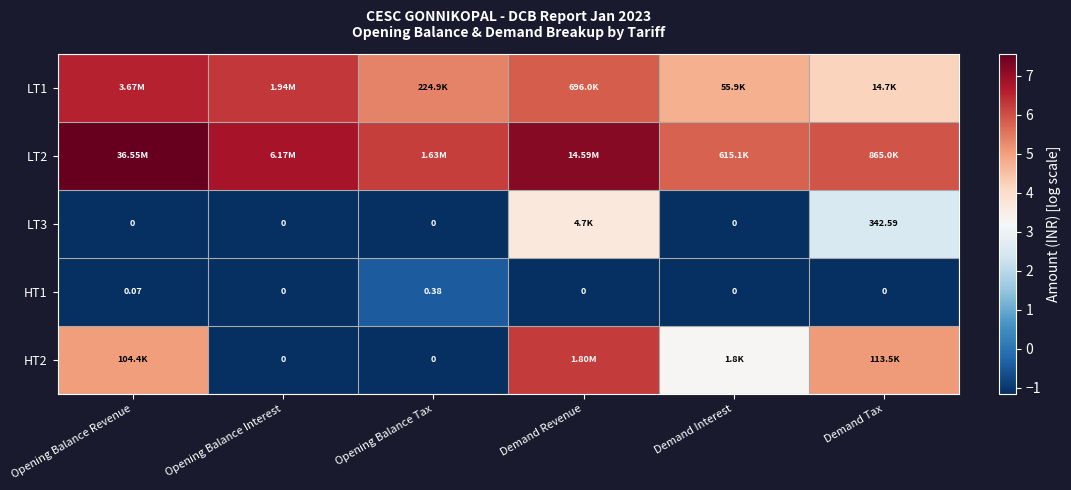

True or false: LT2 has a value of 7.6 at Opening Balance Revenue.

True